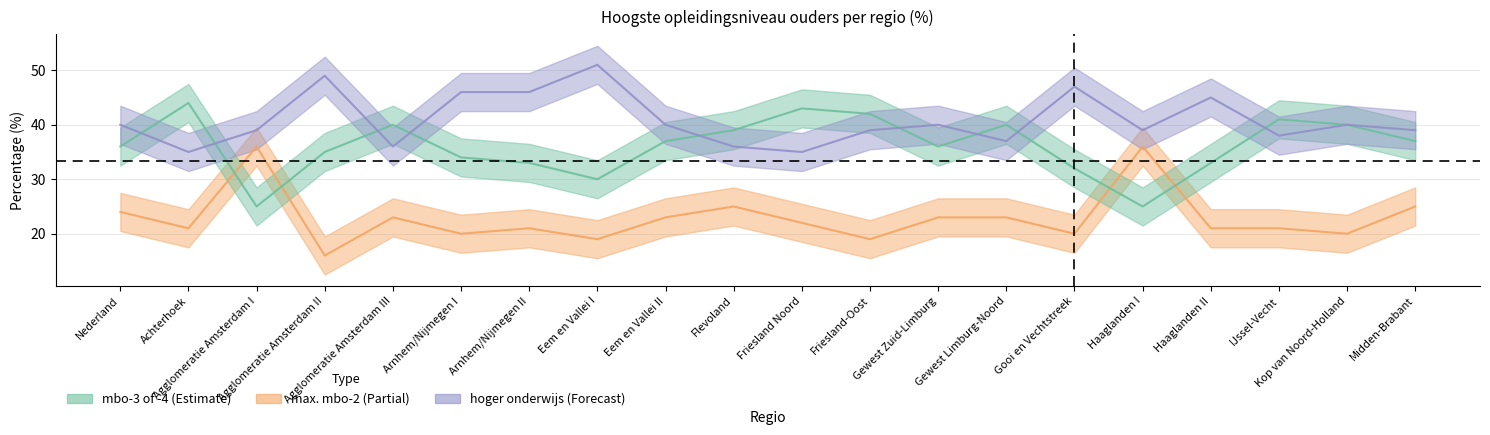

How many interior local valleys does the max. mbo-2 (%) series have?

7